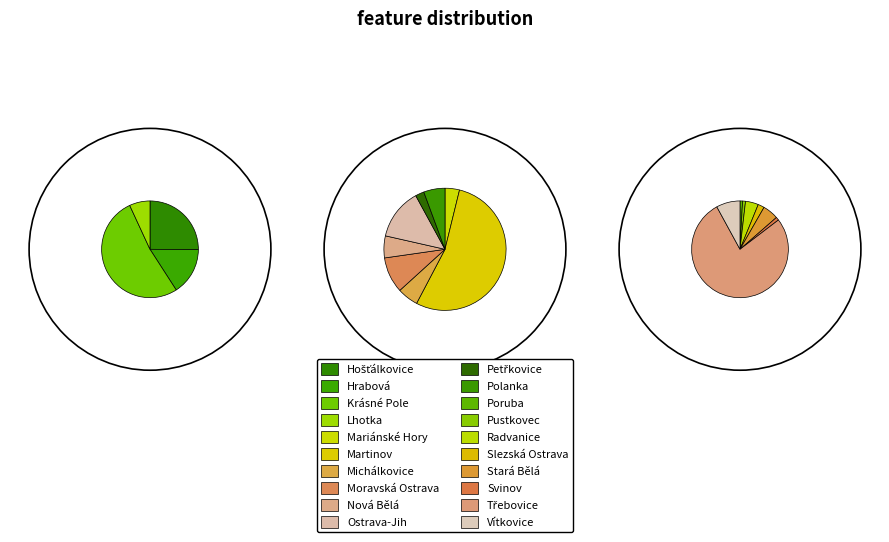

To the nearest percent, what portion does Radvanice represent?

2%